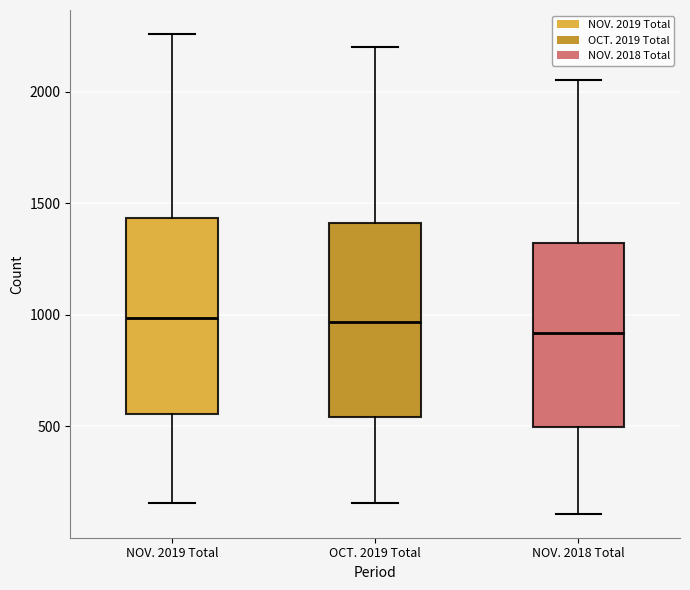

Reading left to right, read every box against the y-axis: the position of its median line, the range the box covers, and the ends of its whiskers. The values are not printed on the chart, so give them approximately, as read against the axis.

NOV. 2019 Total: median 1000, box 550 to 1450, whiskers 150 to 2250
OCT. 2019 Total: median 950, box 550 to 1400, whiskers 150 to 2200
NOV. 2018 Total: median 900, box 500 to 1300, whiskers 100 to 2050